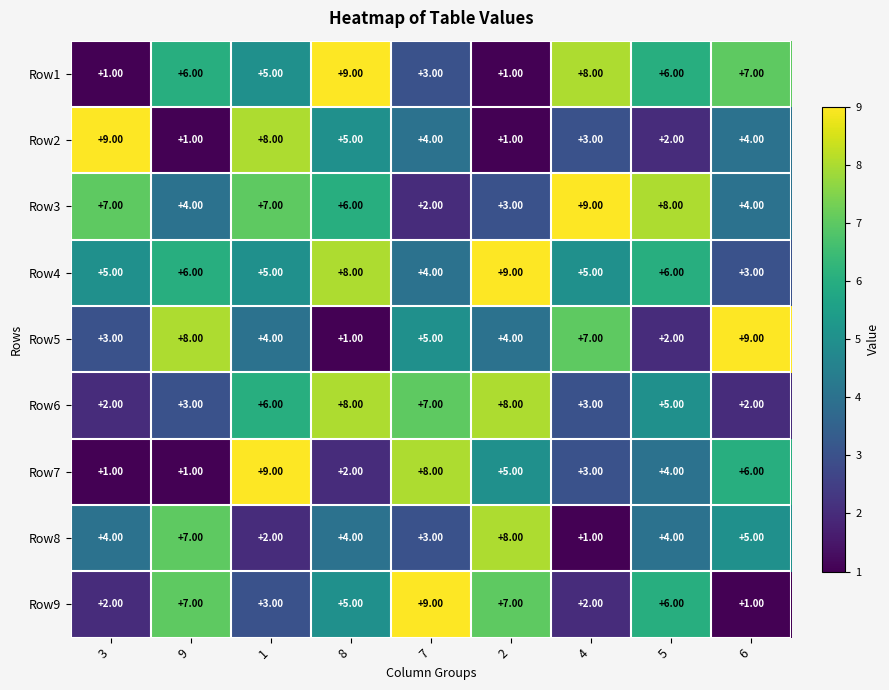

Between 1 and 2, which series saw the biggest shift?

Row2